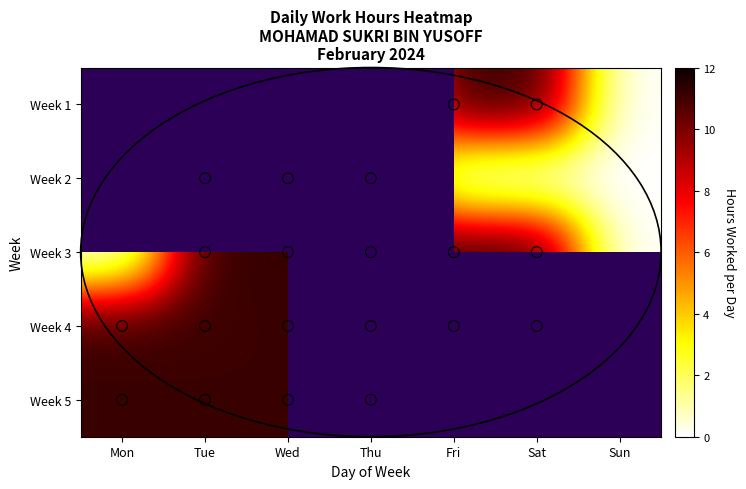

Between Mon and Fri, which is larger?

Fri